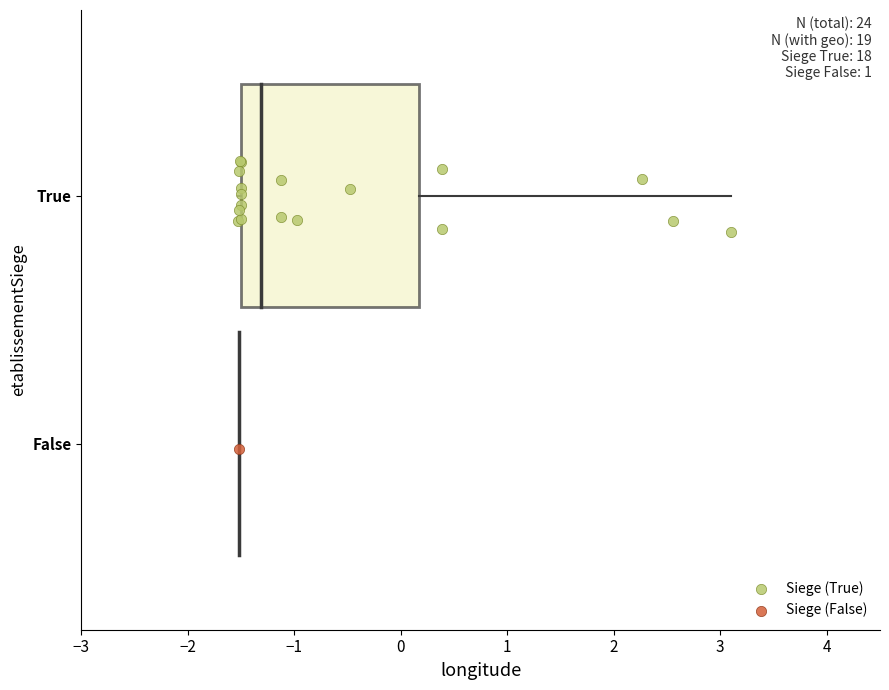

What are all the series names shown in the legend?

Siege (True), Siege (False)